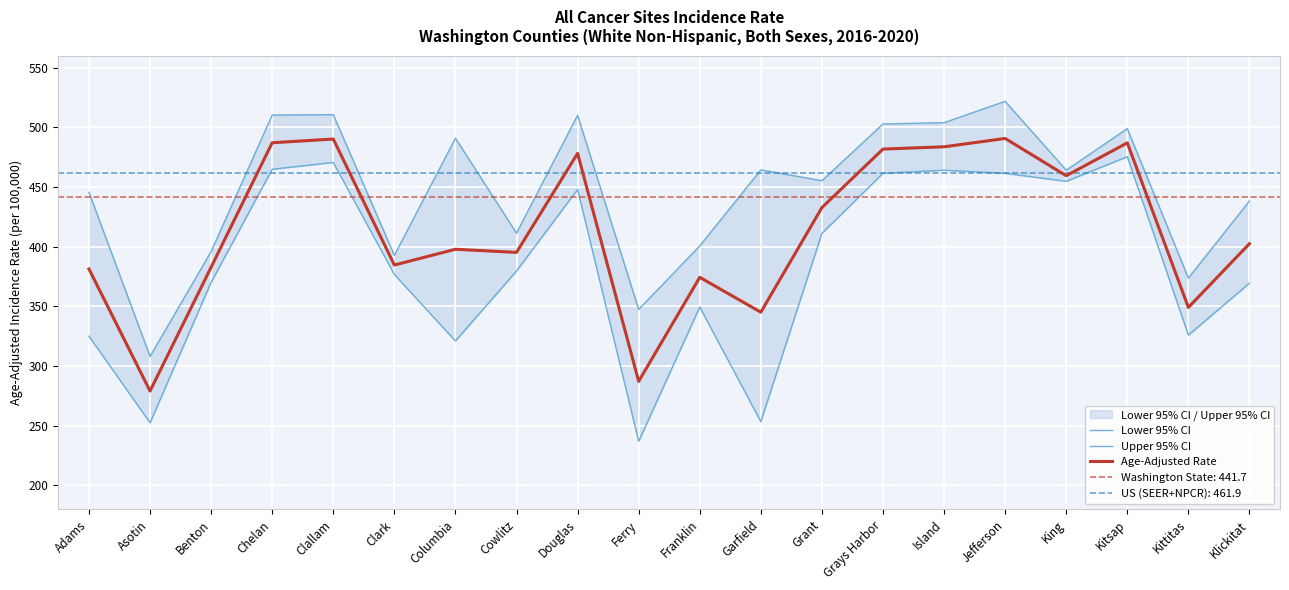

True or false: Lower 95% CI and Upper 95% CI intersect in this chart.

False